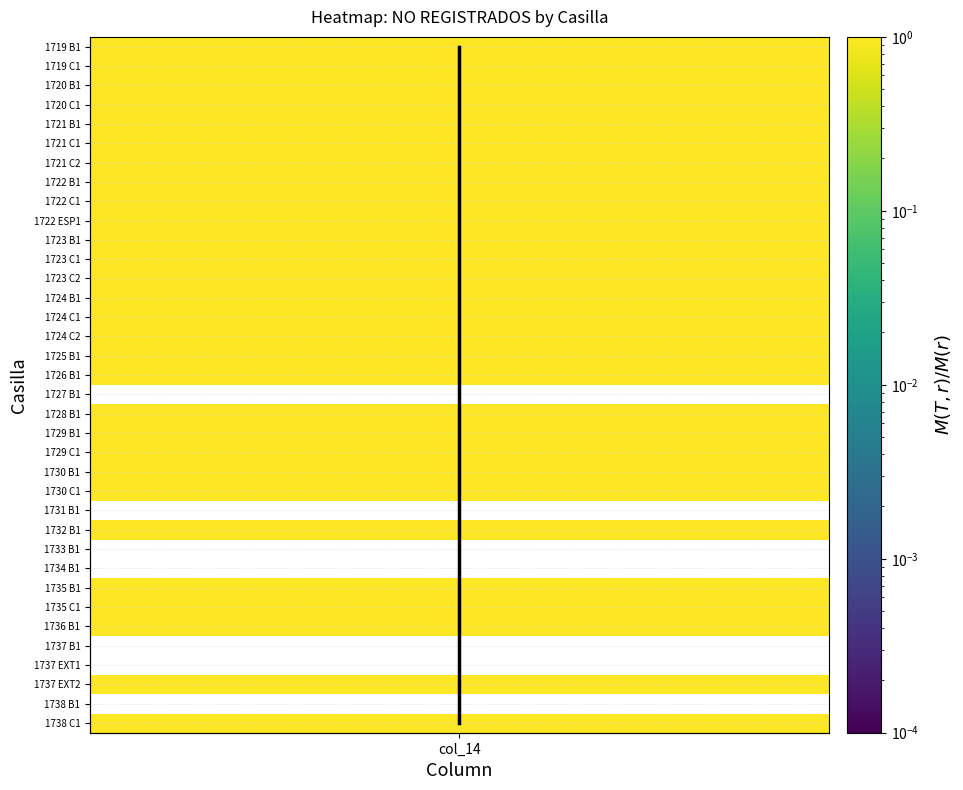

Reading left to right, extract all data points from this chart.

0	1	2	3	4	5	6	7	8	9	10	11	12	13	14	15	16	17	19	20	21	22	23	25	28	29	30	33	35